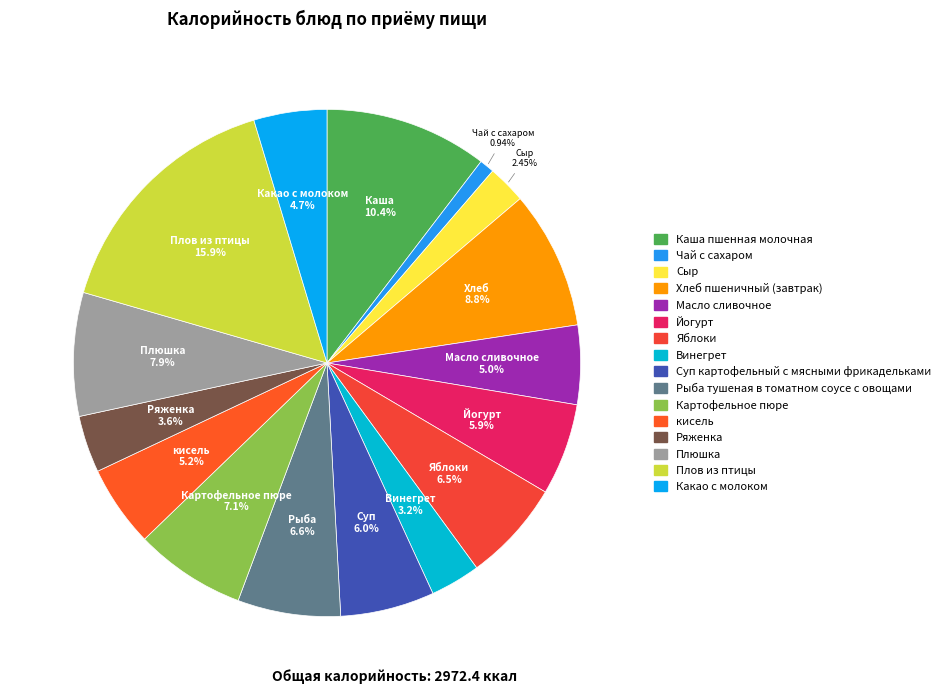

Is there any slice that represents more than half of the pie?

No